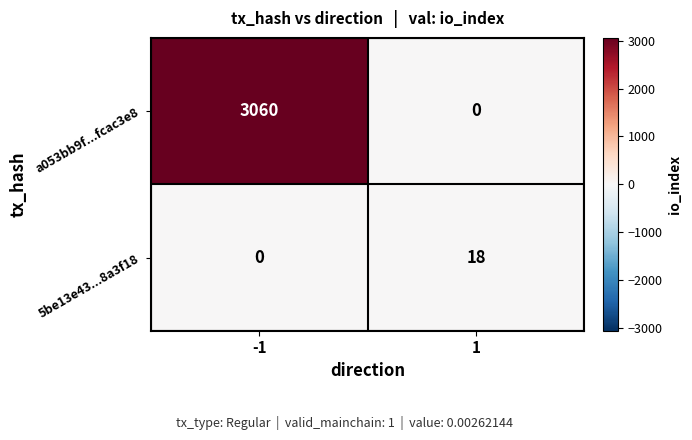

Which series has the largest total across all categories?

a053bb9f...fcac3e8